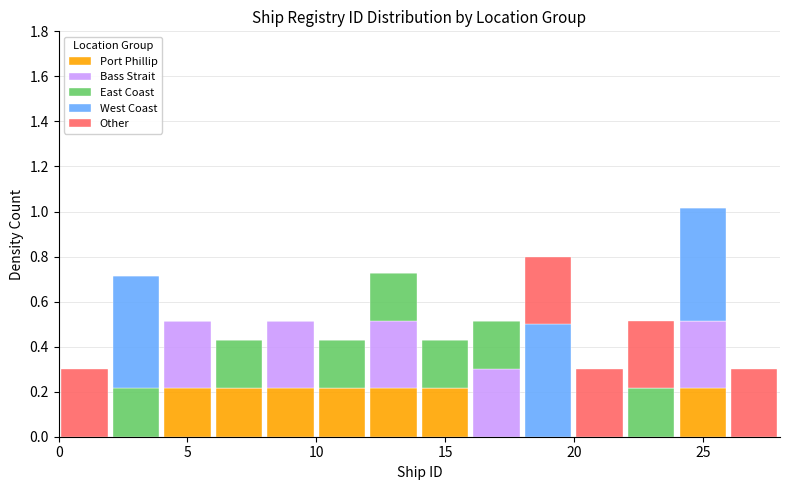

What is the total height of the stacked bar covering 0 to 2 on the x-axis? The values are not printed on the chart, so give them approximately, as read against the axis.

0.30